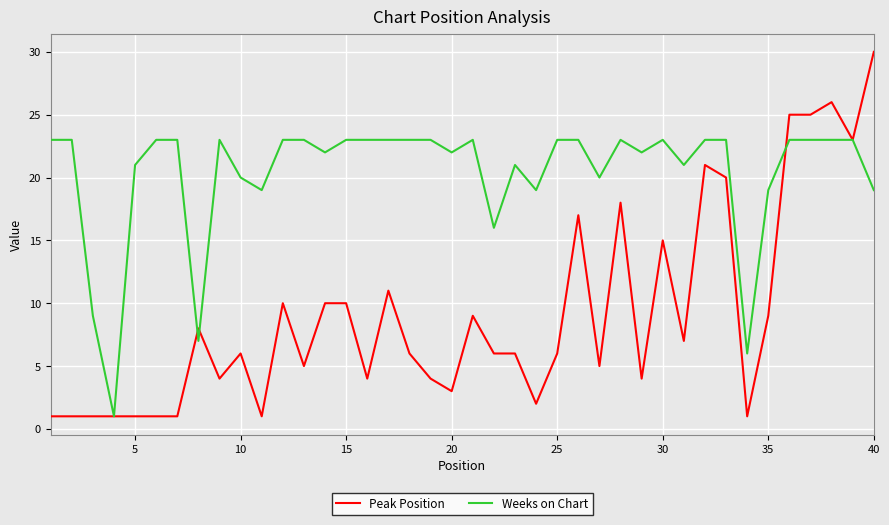

What is the maximum value shown in the chart?

30